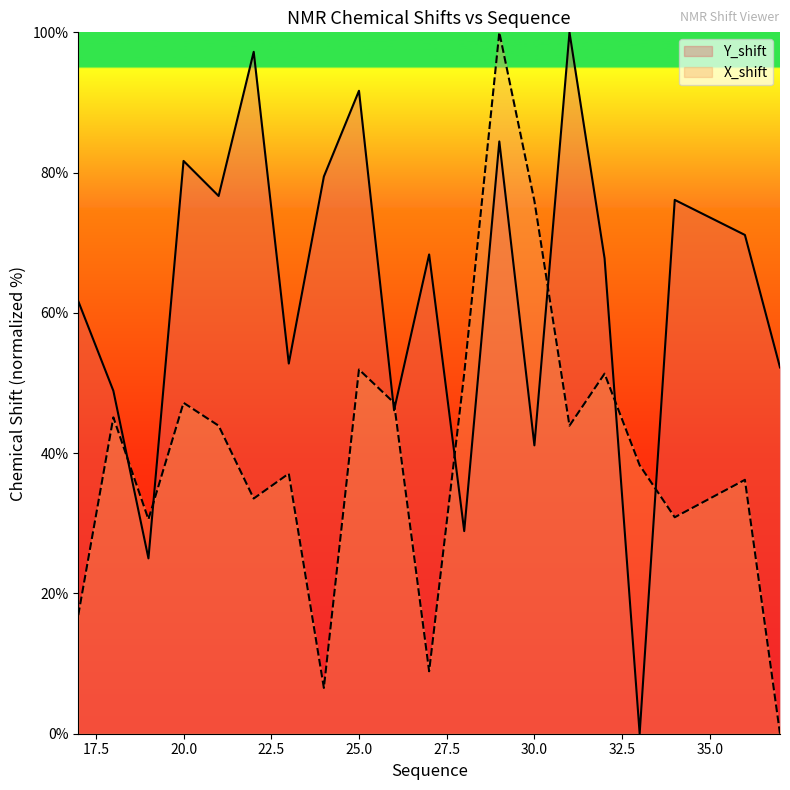

What is the difference between the maximum and second lowest values in the X_shift series?

93.5